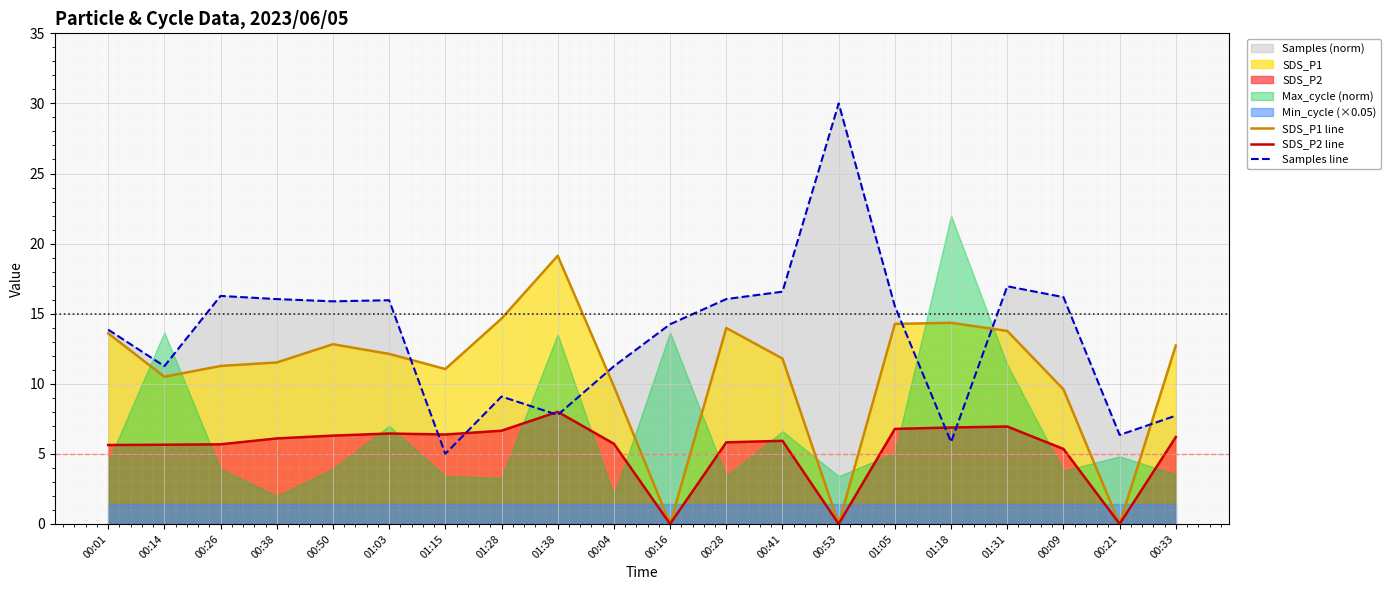

Which has a higher value, 01:18 or 00:21?

01:18